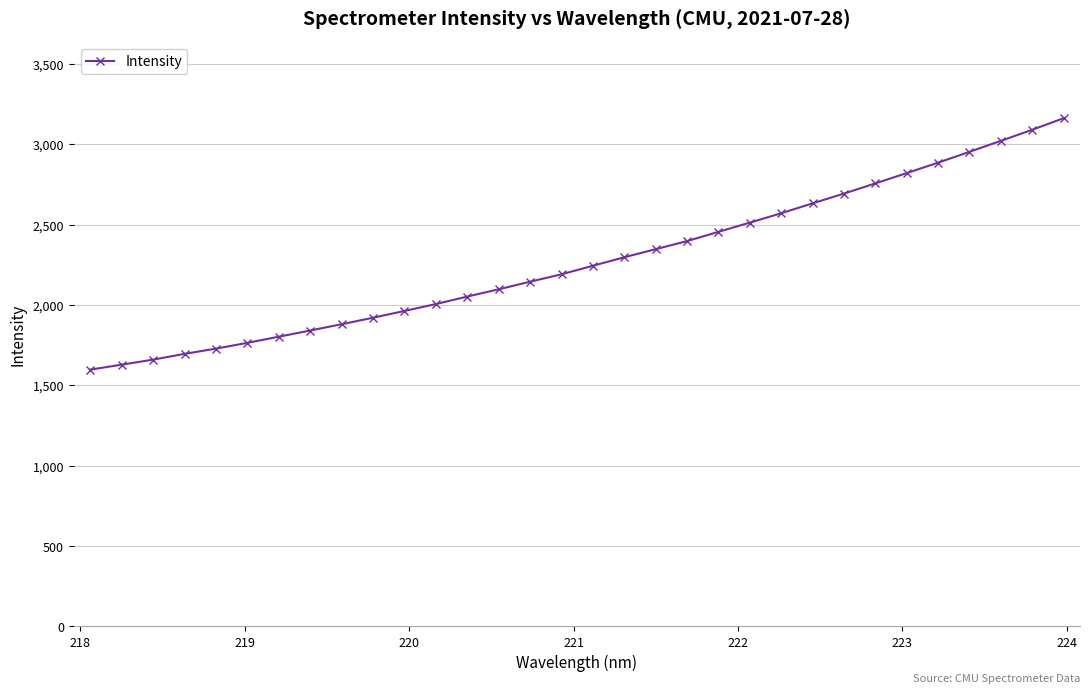

What is the minimum value shown in the chart?

1597.4